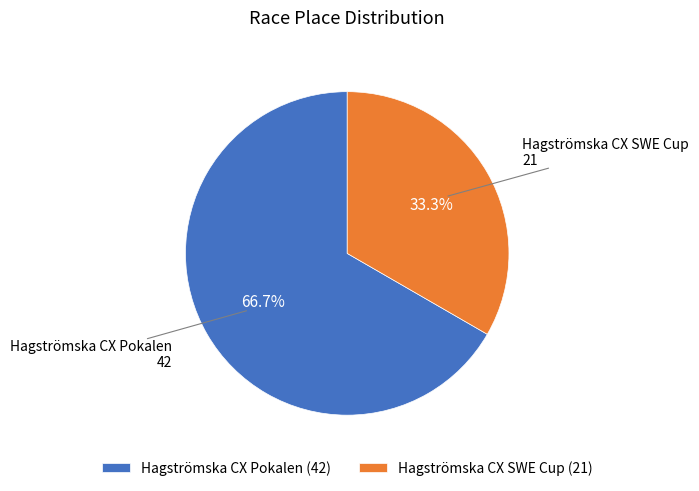

What percentage is the Hagströmska CX Pokalen slice, to the nearest percent?

67%